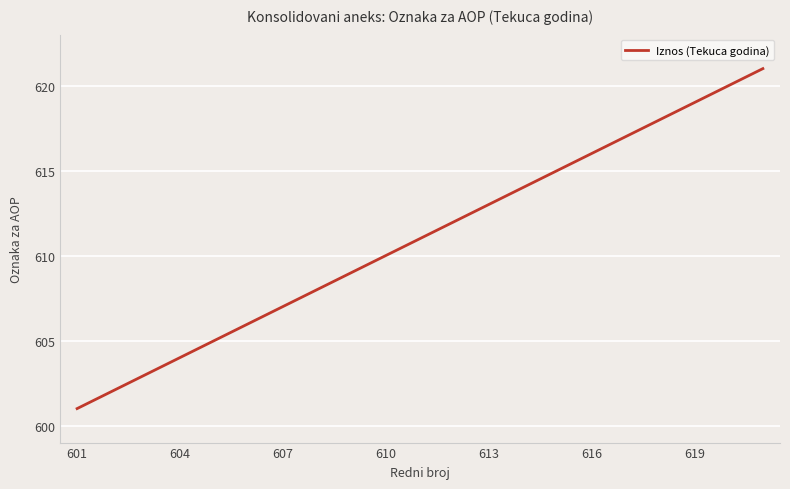

What is the difference between the maximum and minimum values?

20